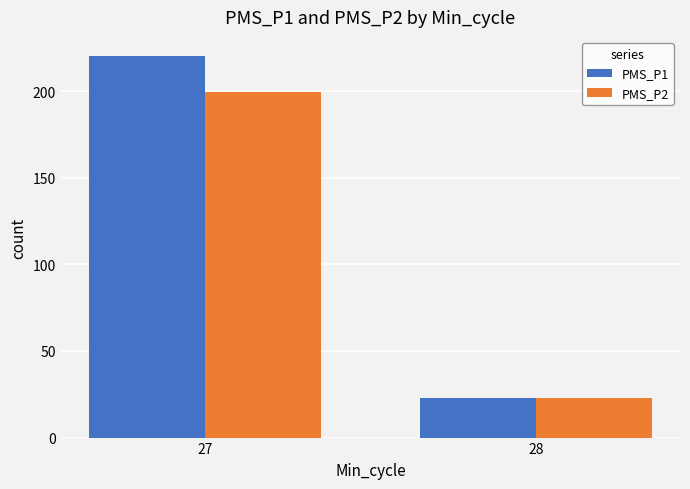

Which series changed the most between 27 and 28?

PMS_P1